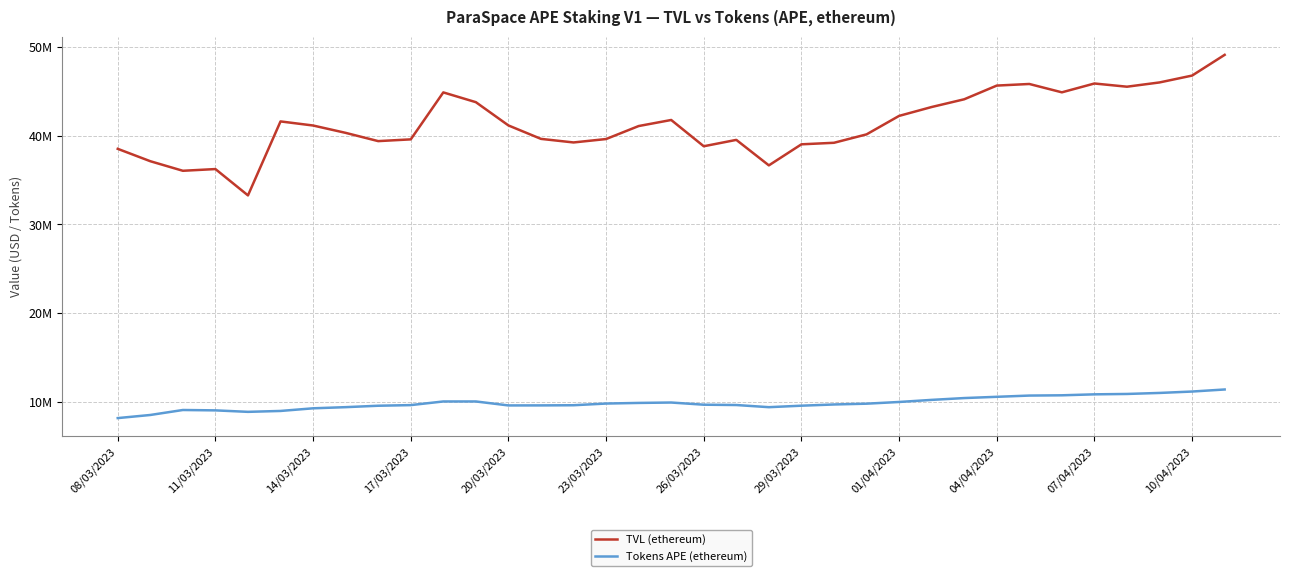

What are all the series names shown in the legend?

TVL (ethereum), Tokens APE (ethereum)